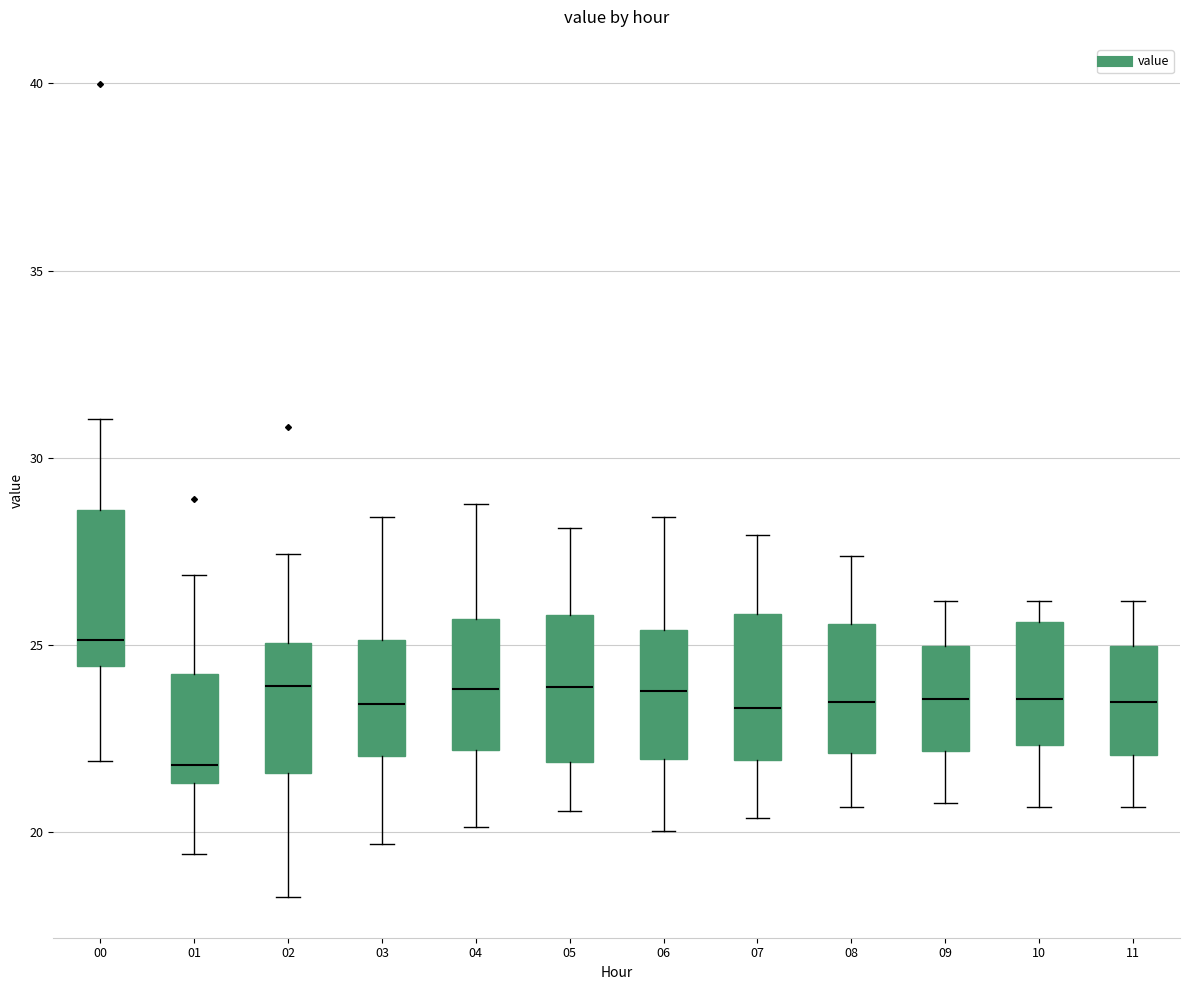

Reading left to right, transcribe this box plot: for each box, give where its median line is, the range the box spans, and where its two whiskers end, as read against the y-axis. The values are not printed on the chart, so give them approximately, as read against the axis.

00: median 25.0, box 24.5 to 28.5, whiskers 22.0 to 31.0
01: median 22.0, box 21.5 to 24.0, whiskers 19.5 to 27.0
02: median 24.0, box 21.5 to 25.0, whiskers 18.5 to 27.5
03: median 23.5, box 22.0 to 25.0, whiskers 19.5 to 28.5
04: median 24.0, box 22.0 to 25.5, whiskers 20.0 to 29.0
05: median 24.0, box 22.0 to 26.0, whiskers 20.5 to 28.0
06: median 24.0, box 22.0 to 25.5, whiskers 20.0 to 28.5
07: median 23.5, box 22.0 to 26.0, whiskers 20.5 to 28.0
08: median 23.5, box 22.0 to 25.5, whiskers 20.5 to 27.5
09: median 23.5, box 22.0 to 25.0, whiskers 21.0 to 26.0
10: median 23.5, box 22.5 to 25.5, whiskers 20.5 to 26.0
11: median 23.5, box 22.0 to 25.0, whiskers 20.5 to 26.0